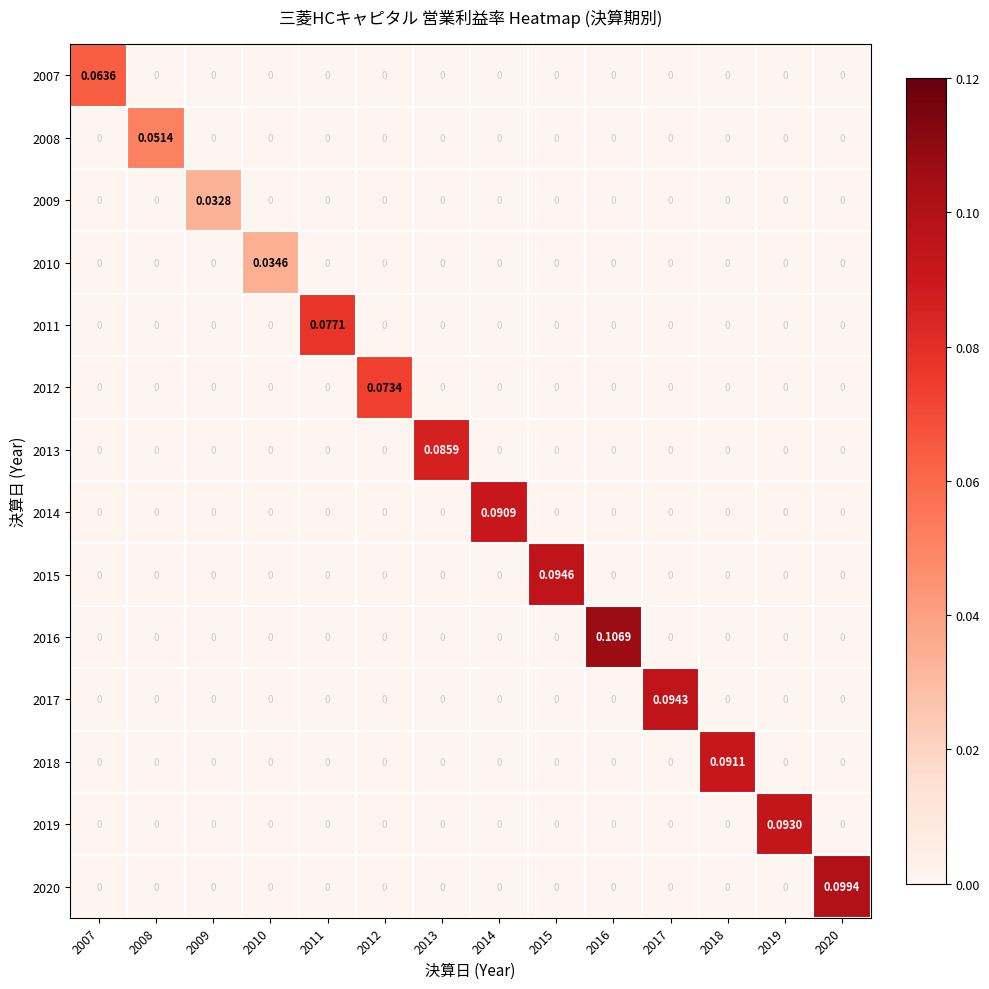

Which series has the widest spread of values?

2016